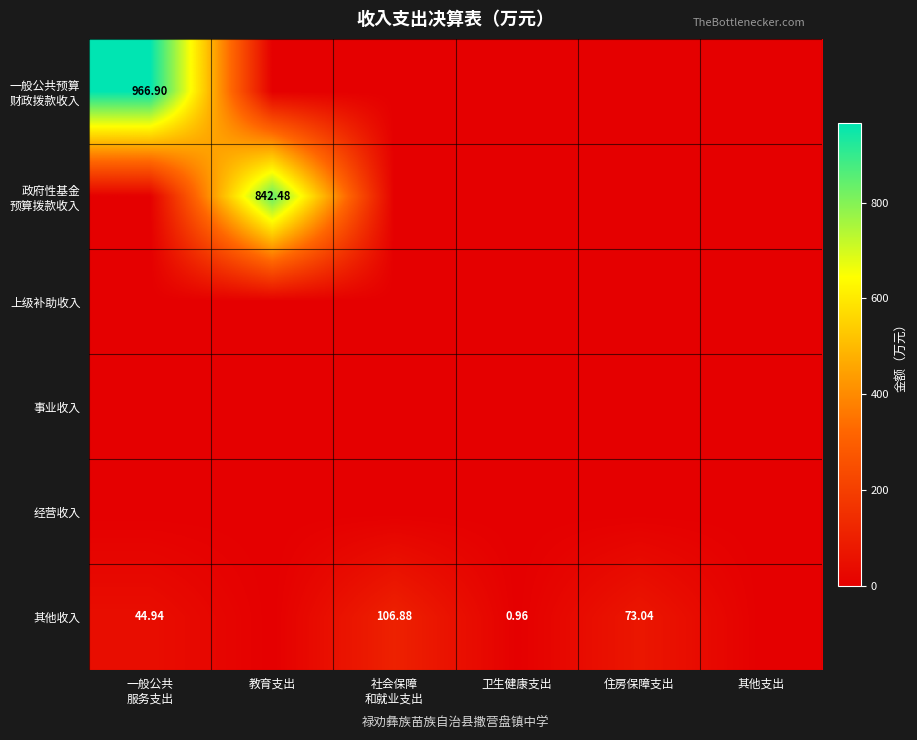

The value of 事业收入 at 卫生健康支出 is 0.0. True or false?

True